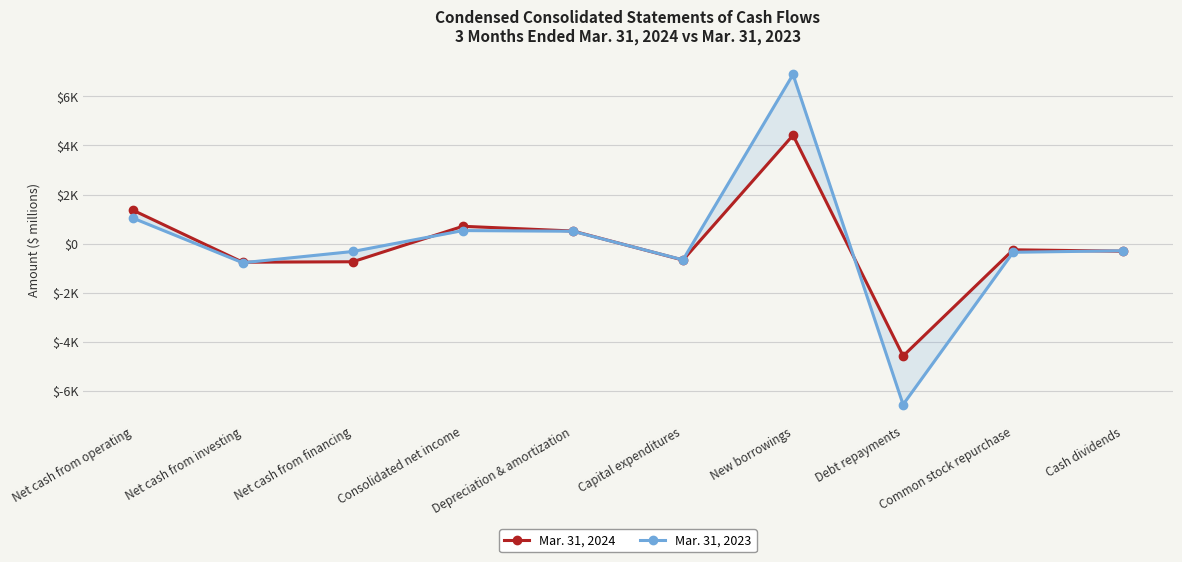

Between New borrowings and Debt repayments, which series saw the biggest shift?

Mar. 31, 2023